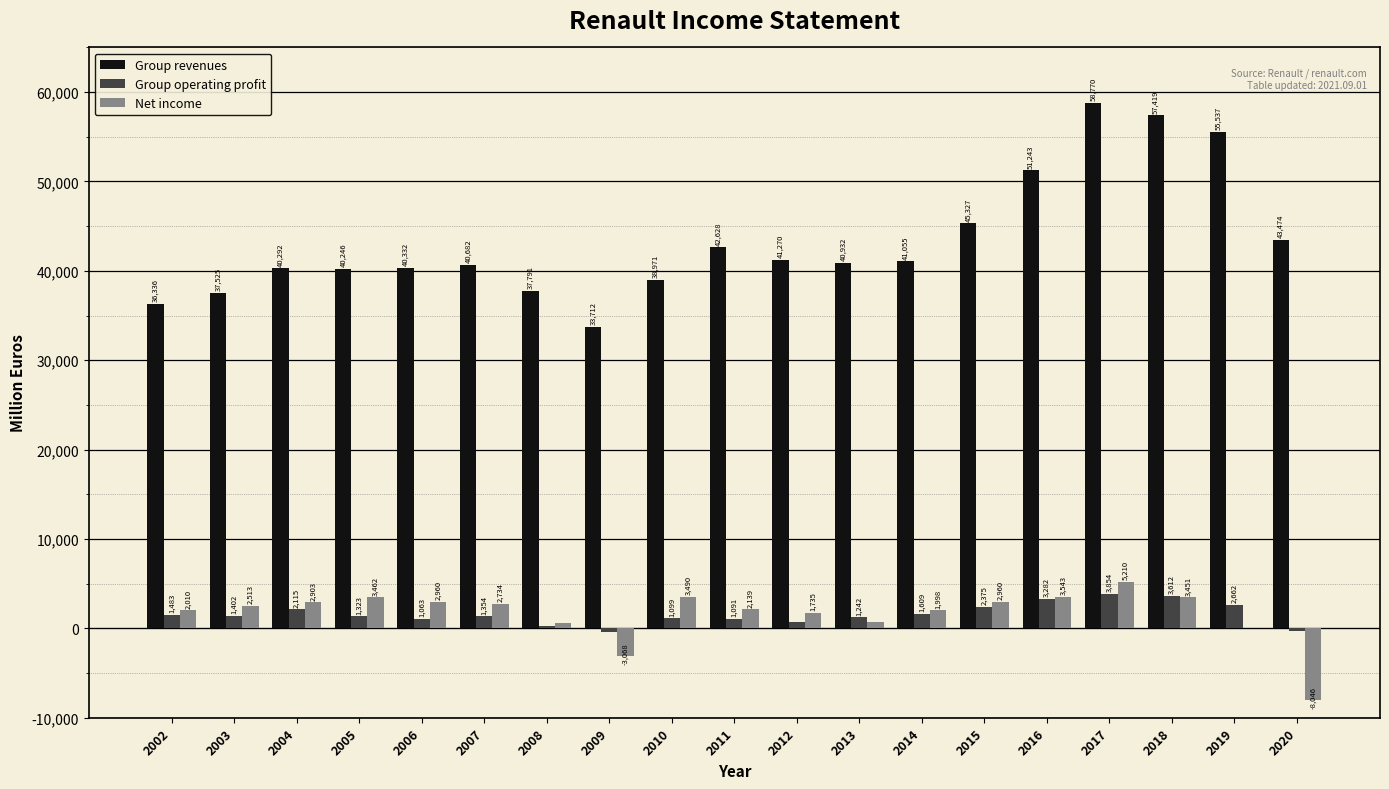

Is it true that Group operating profit equals -337 at 2020?

True